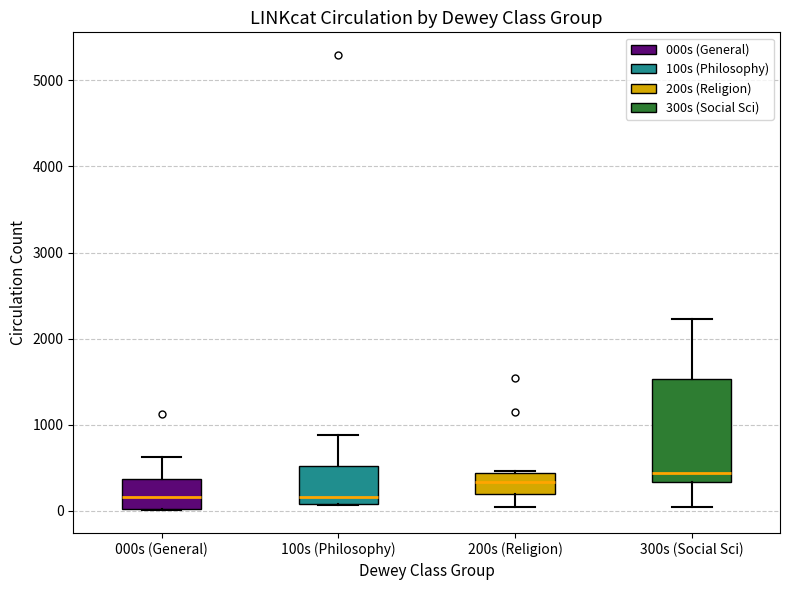

Reading left to right, transcribe this box plot: for each box, give where its median line is, the range the box spans, and where its two whiskers end, as read against the y-axis. The values are not printed on the chart, so give them approximately, as read against the axis.

000s (General): median 200, box 0 to 400, whiskers 0 to 600
100s (Philosophy): median 200, box 100 to 500, whiskers 100 to 900
200s (Religion): median 300, box 200 to 400, whiskers 0 to 500
300s (Social Sci): median 400, box 300 to 1500, whiskers 0 to 2200